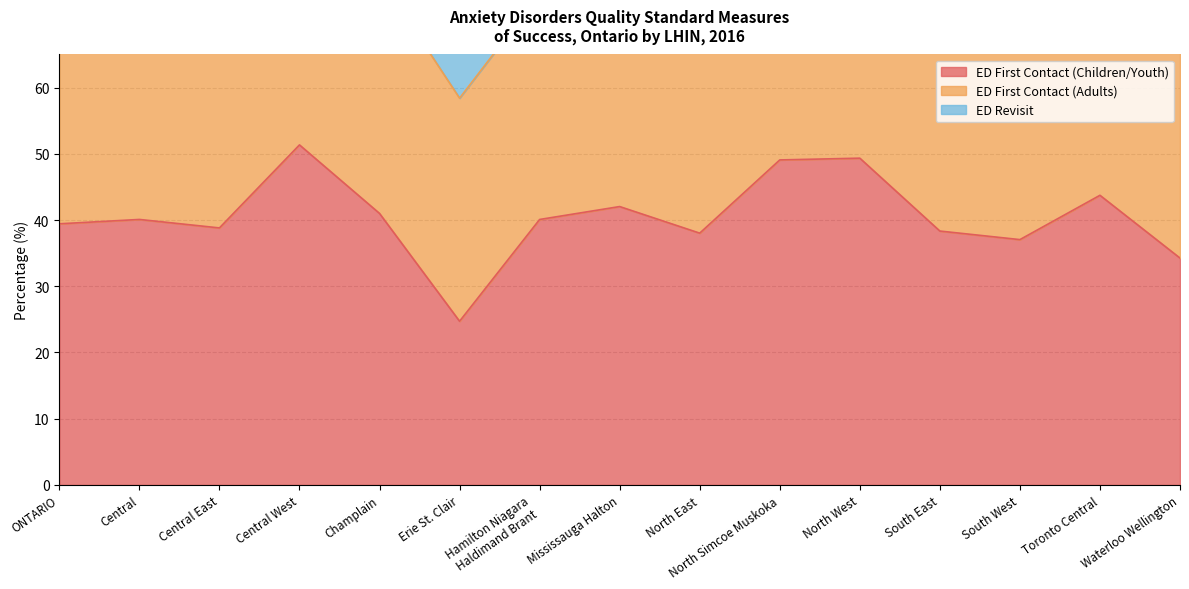

What is the label of the 12th point from the right?

Central West